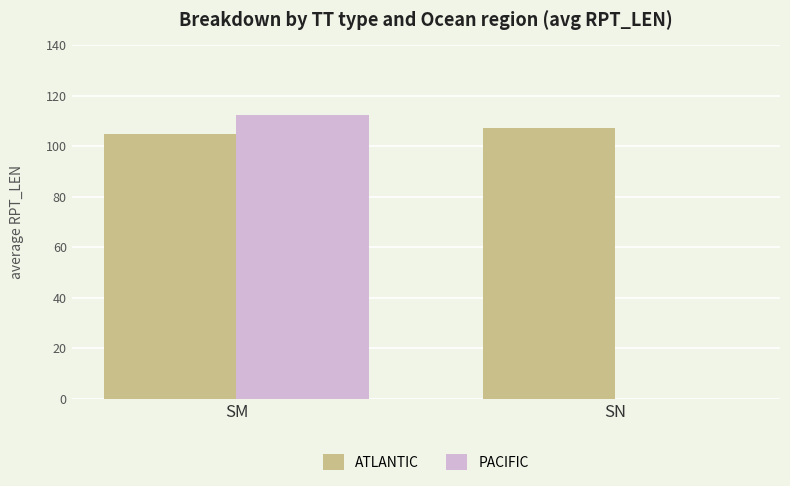

Is it true that ATLANTIC equals 107.0 at SN?

True